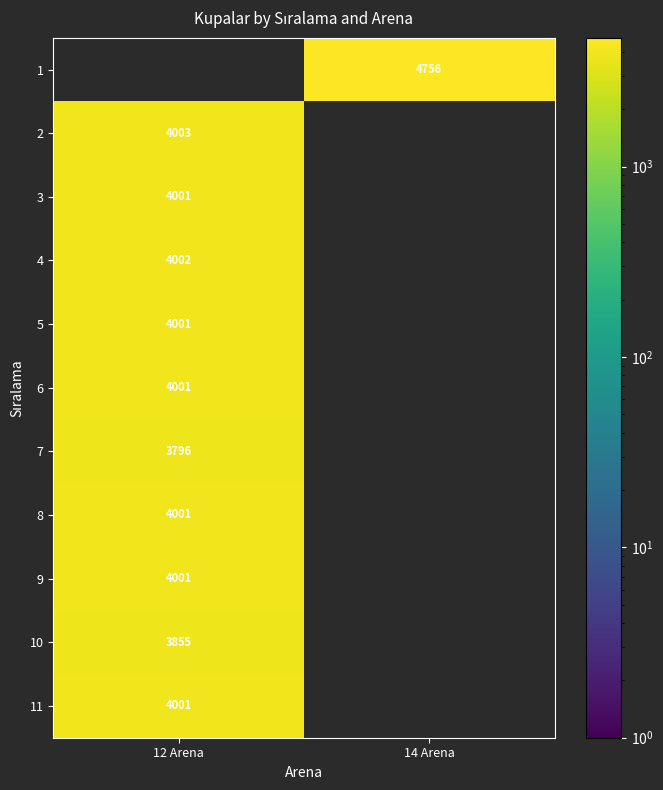

The 11 series shows 1724 at 12 Arena. True or false?

False